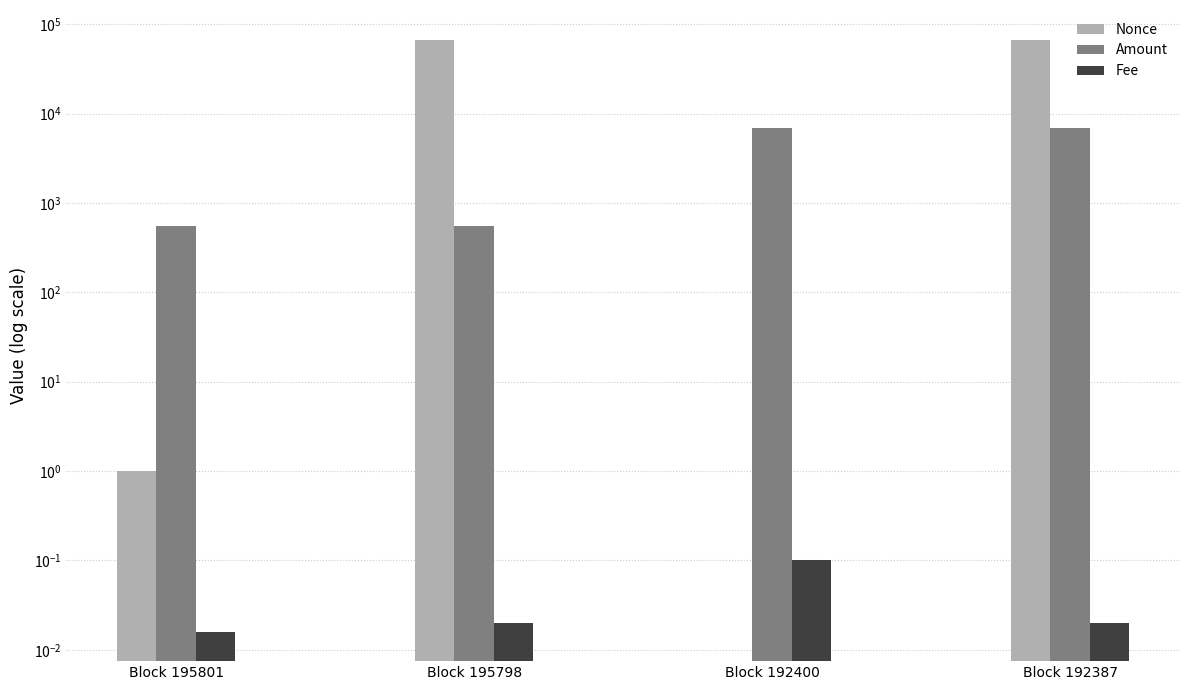

The value of Nonce at Block 192387 is 44647.3. True or false?

False